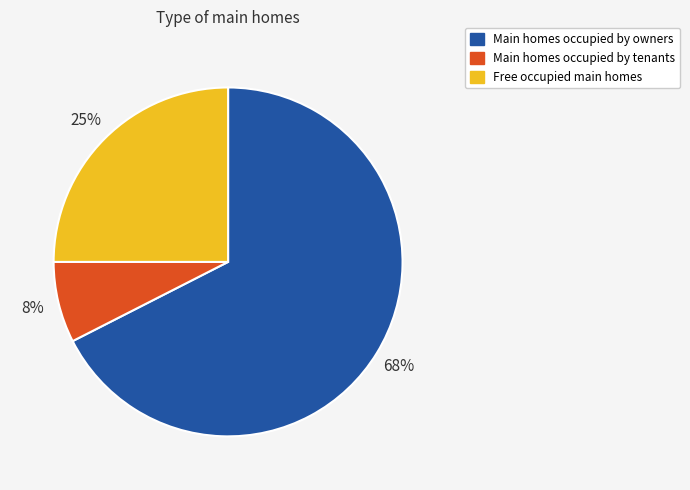

Rank the categories by value from highest to lowest.

Main homes occupied by owners, Free occupied main homes, Main homes occupied by tenants